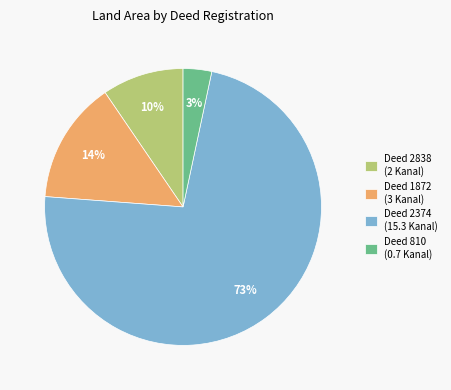

Which slice represents more than half of the pie?

Deed 2374 (15.3 Kanal)